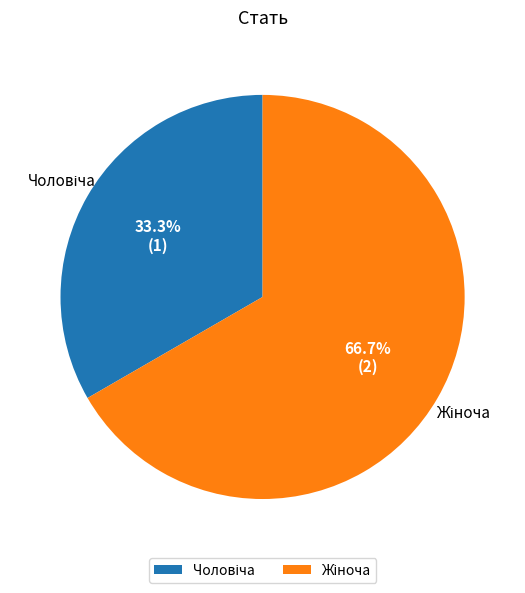

To the nearest percent, what is the difference between the largest and smallest slice percentages?

33%